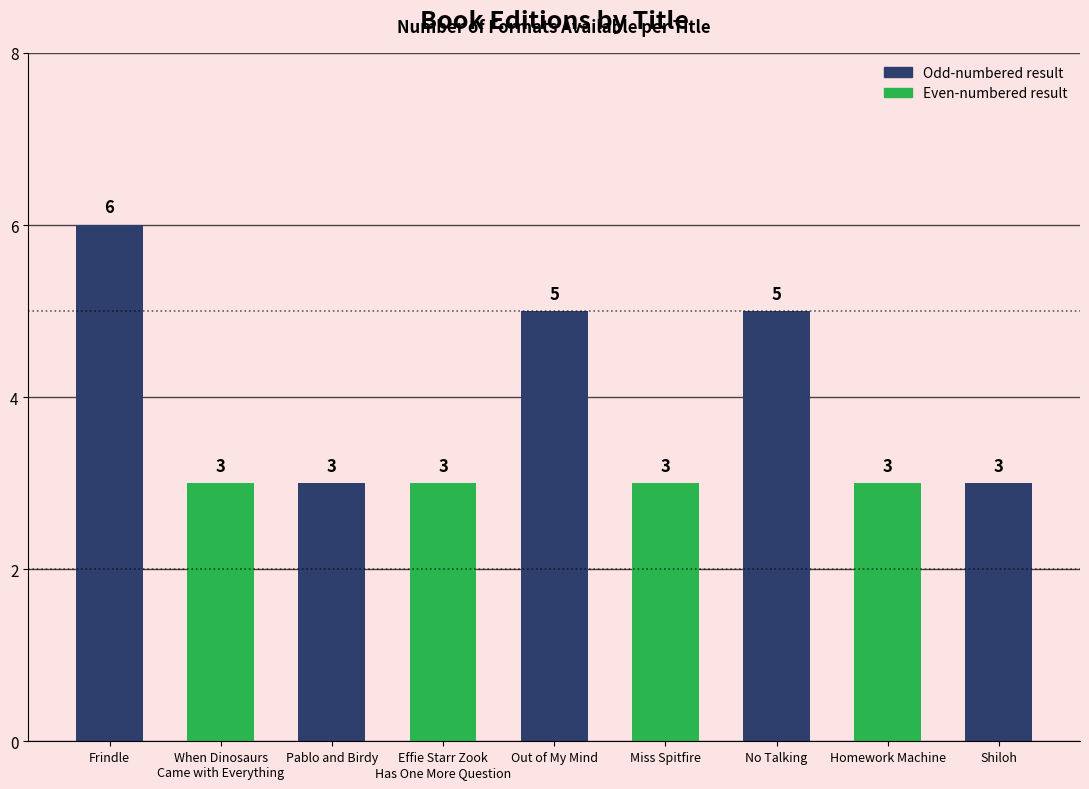

Which has a higher value, Shiloh or Out of My Mind?

Out of My Mind